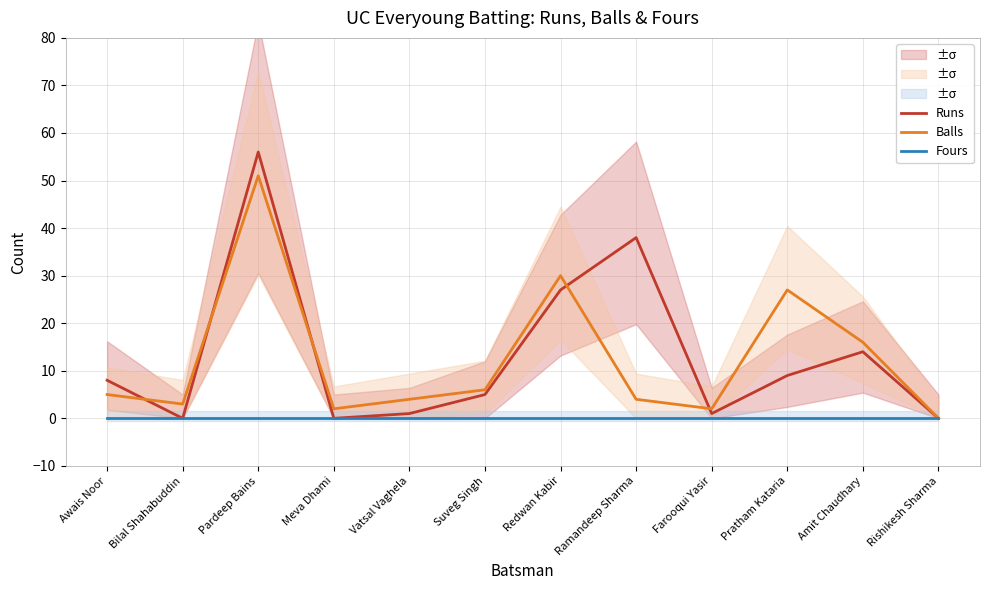

At which category does the chart reach its minimum across all series?

Bilal Shahabuddin